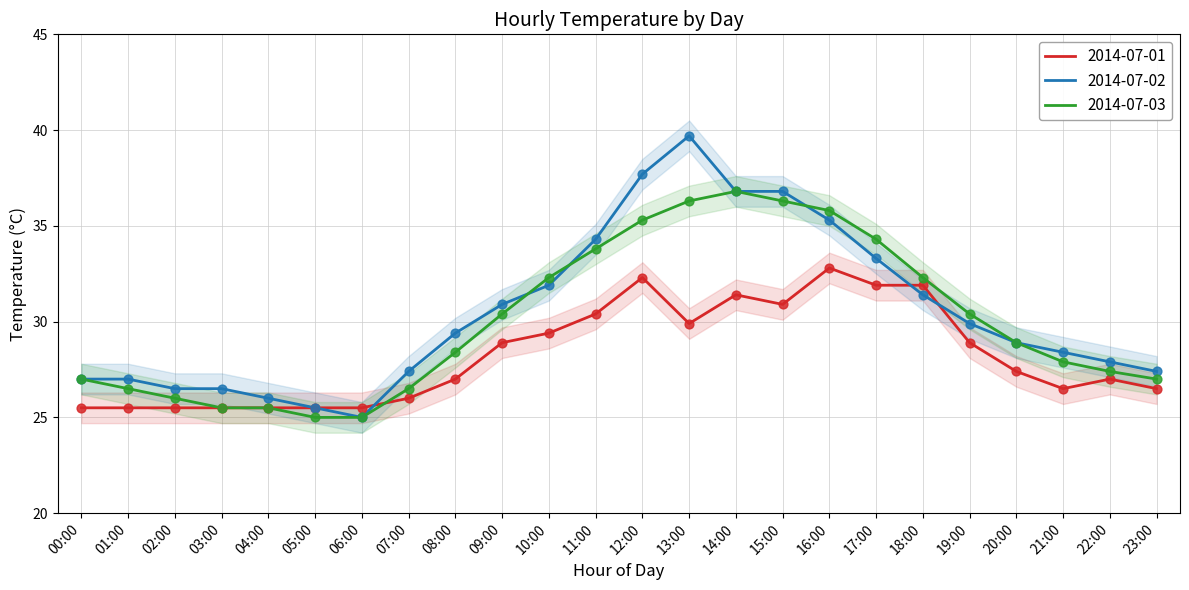

Which series contains the lowest Y value?

2014-07-02